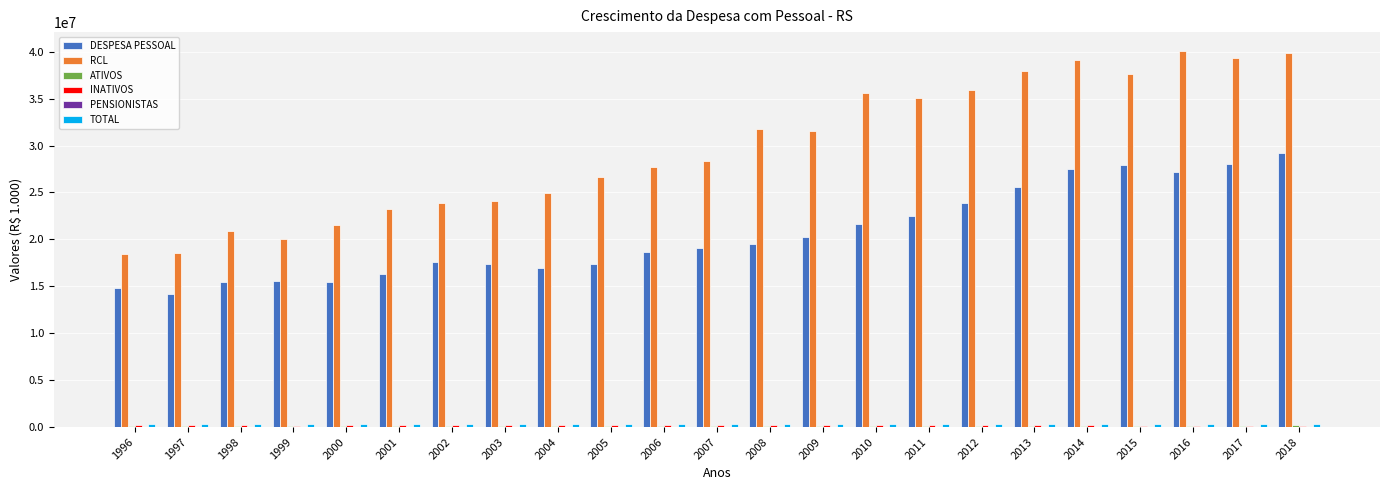

Which series changed the most between 2010 and 2018?

DESPESA PESSOAL